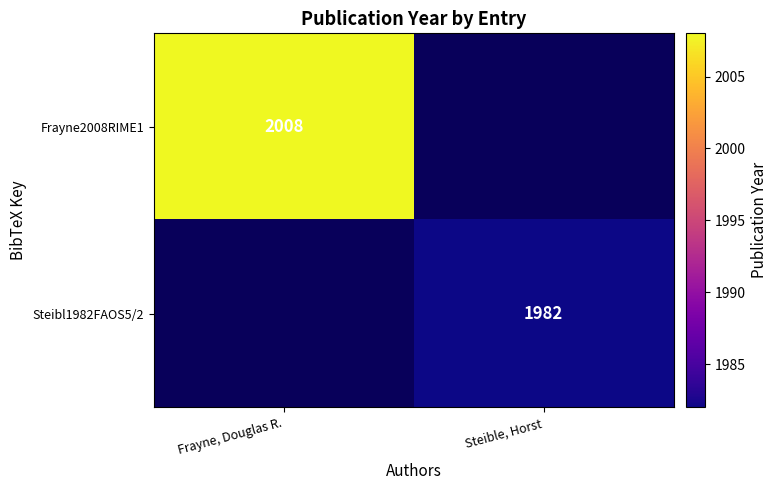

Is it true that Steibl1982FAOS5/2 equals 3360 at Steible, Horst?

False